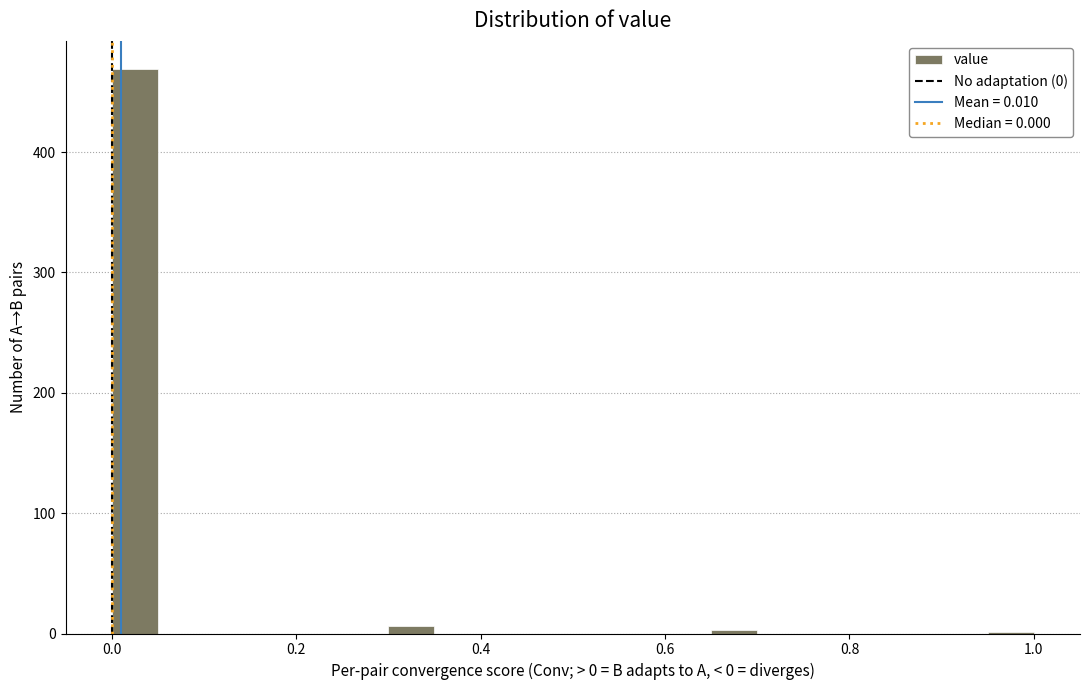

Read against the x-axis, roughly where is the centre of the tallest bar?

0.02